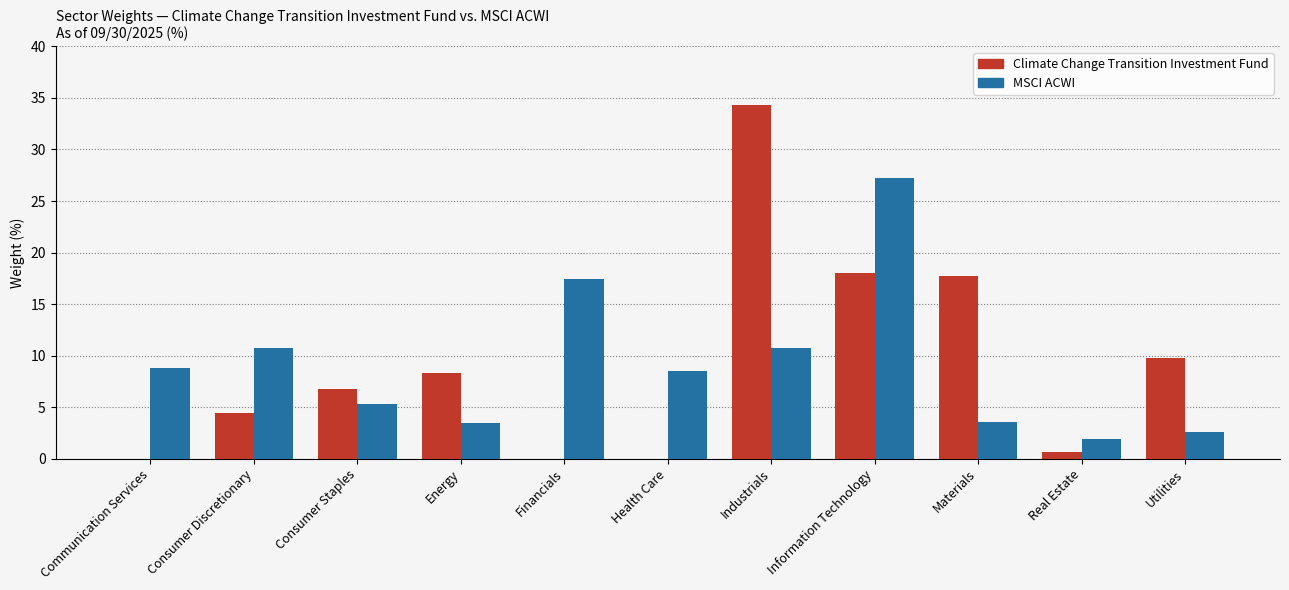

Which category has the highest value in the Climate Change Transition Investment Fund series?

Industrials